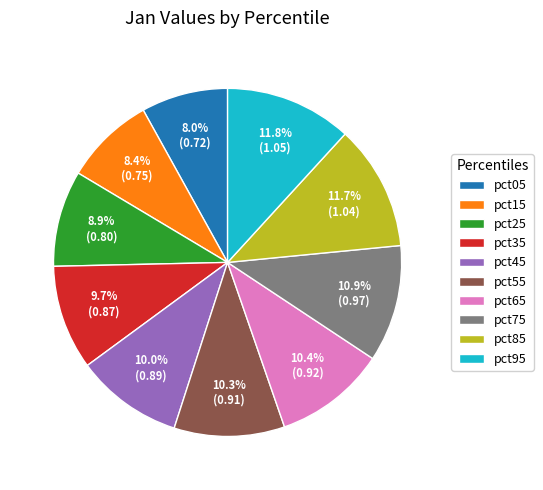

Is the sum of pct25 and pct65 greater than half?

No